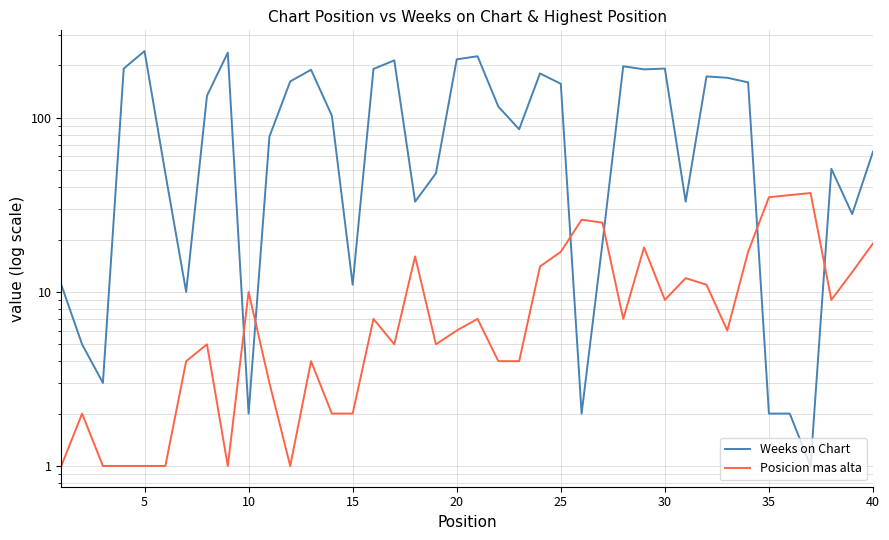

Rank the series by their maximum value, from highest to lowest.

Weeks on Chart, Posicion mas alta